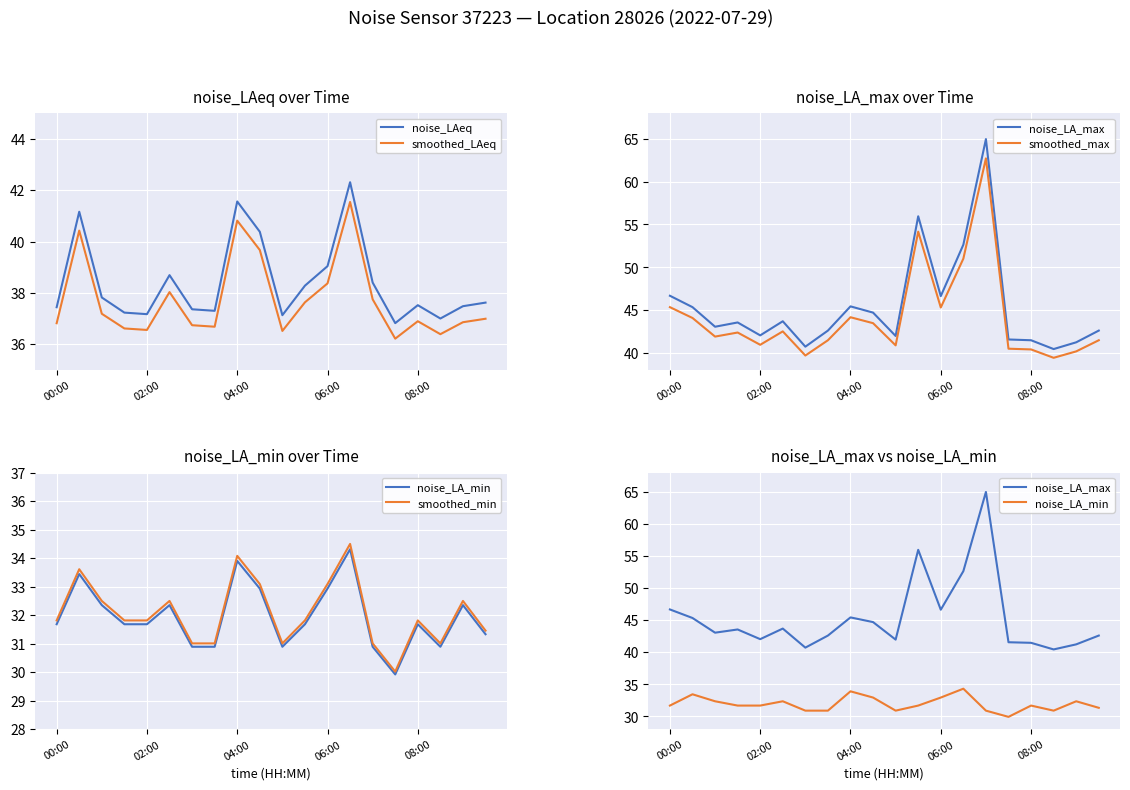

The smoothed_LAeq series shows 38.4 at 06:00. True or false?

True